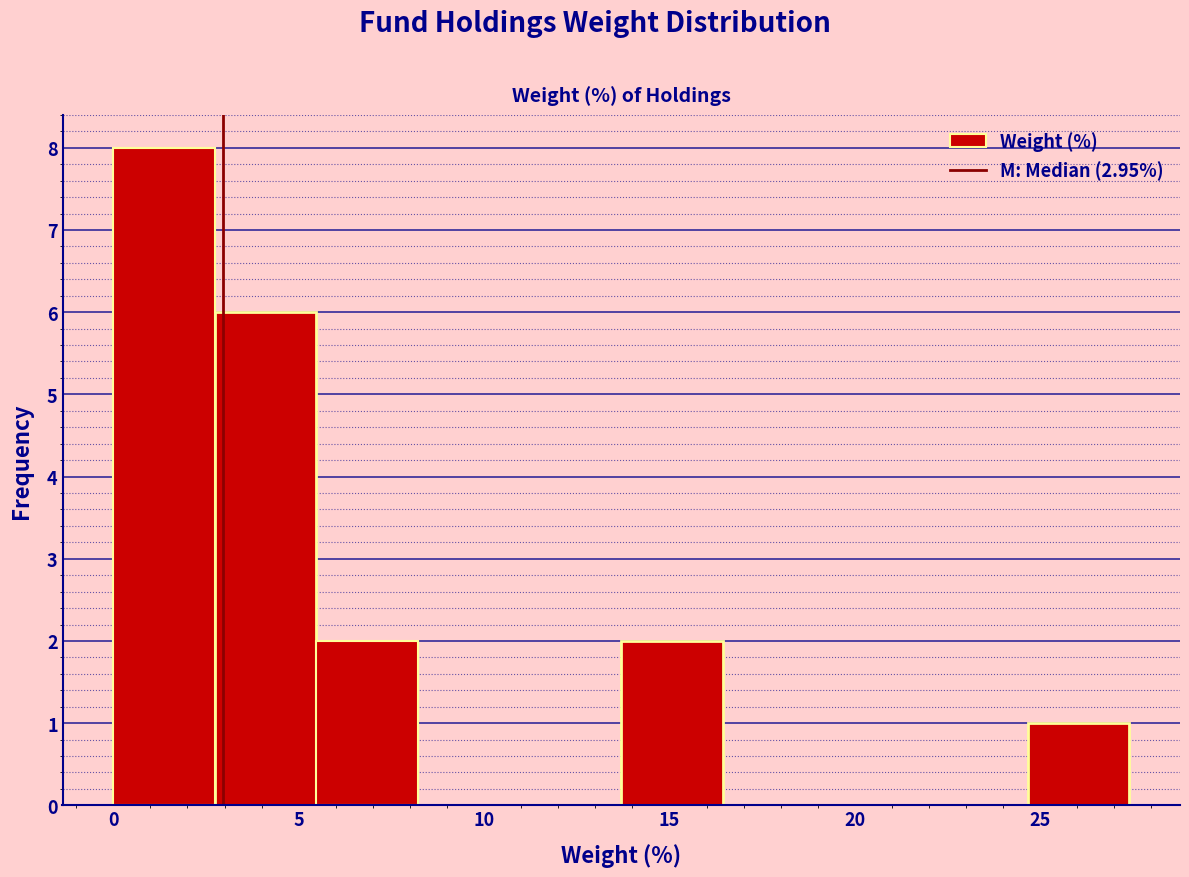

Which range on the x-axis has the tallest bar?

0.0 to 2.5